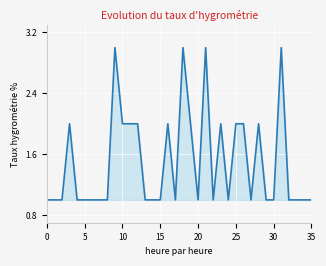

What is the greatest value displayed?

3